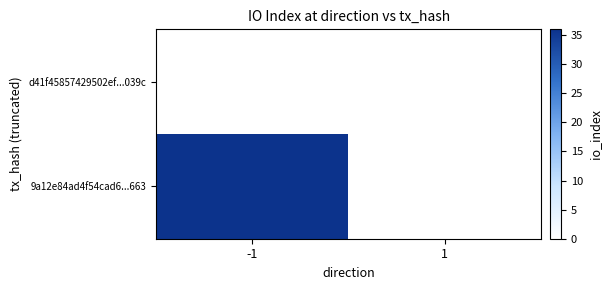

At -1, list the series in order from largest to smallest.

9a12e84ad4f54cad6...663, d41f45857429502ef...039c